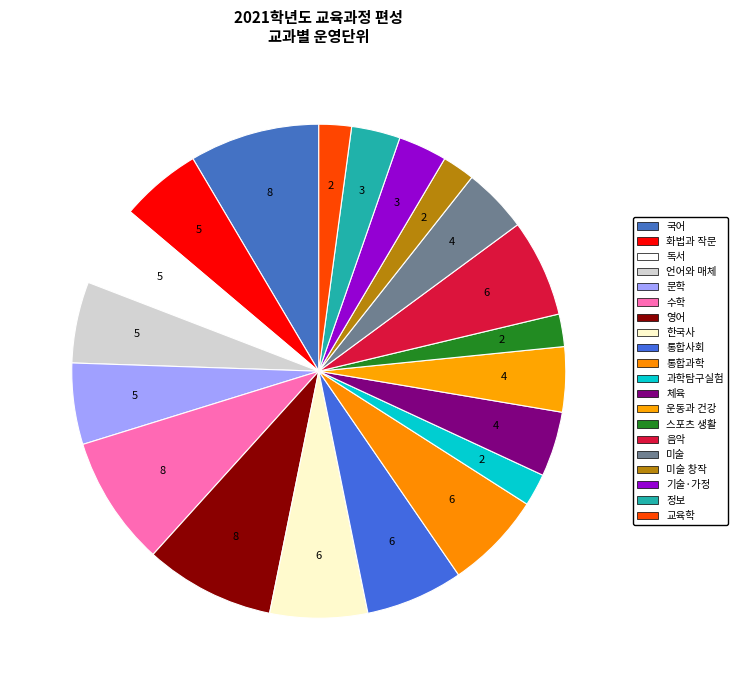

Is there a majority slice in this chart?

No